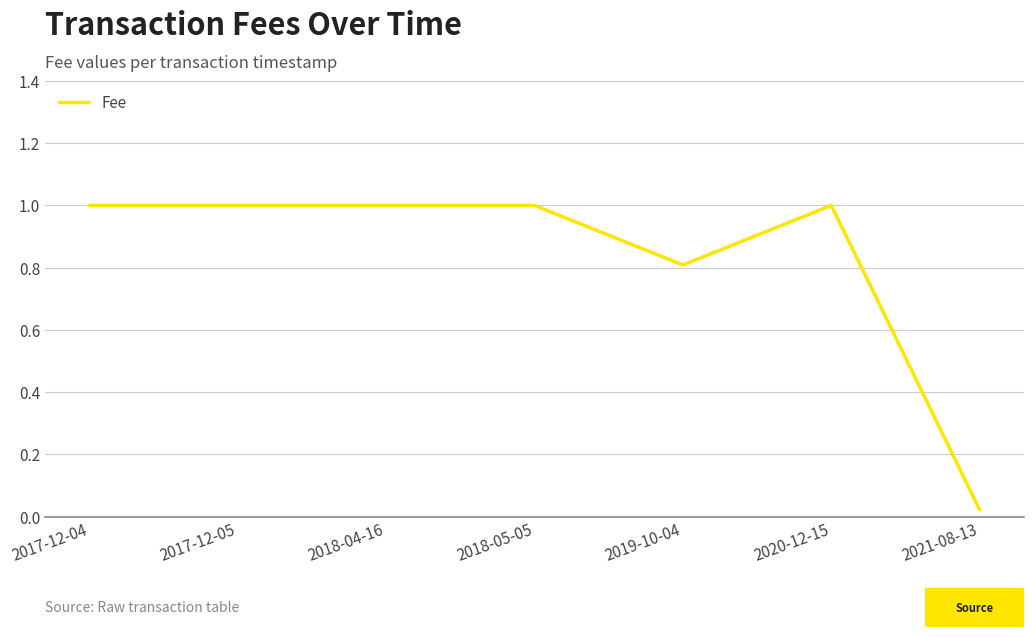

What position from the left is 2020-12-15?

6